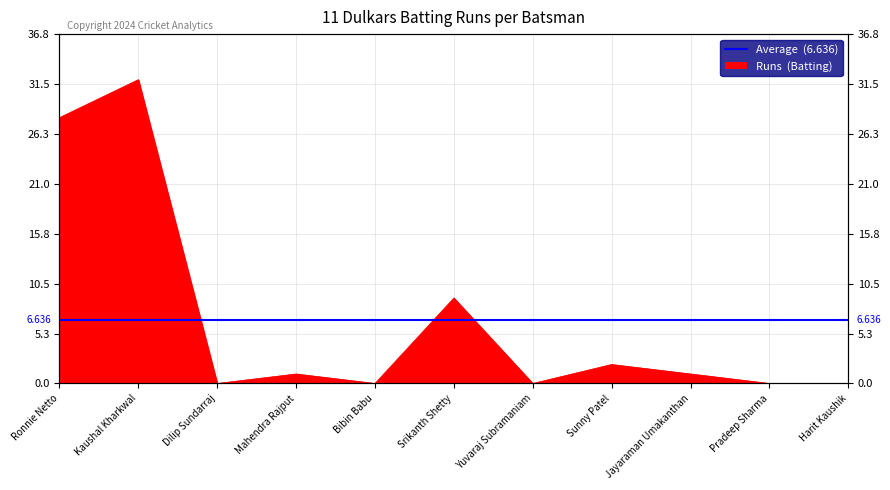

What is the difference between the maximum and minimum values?

32